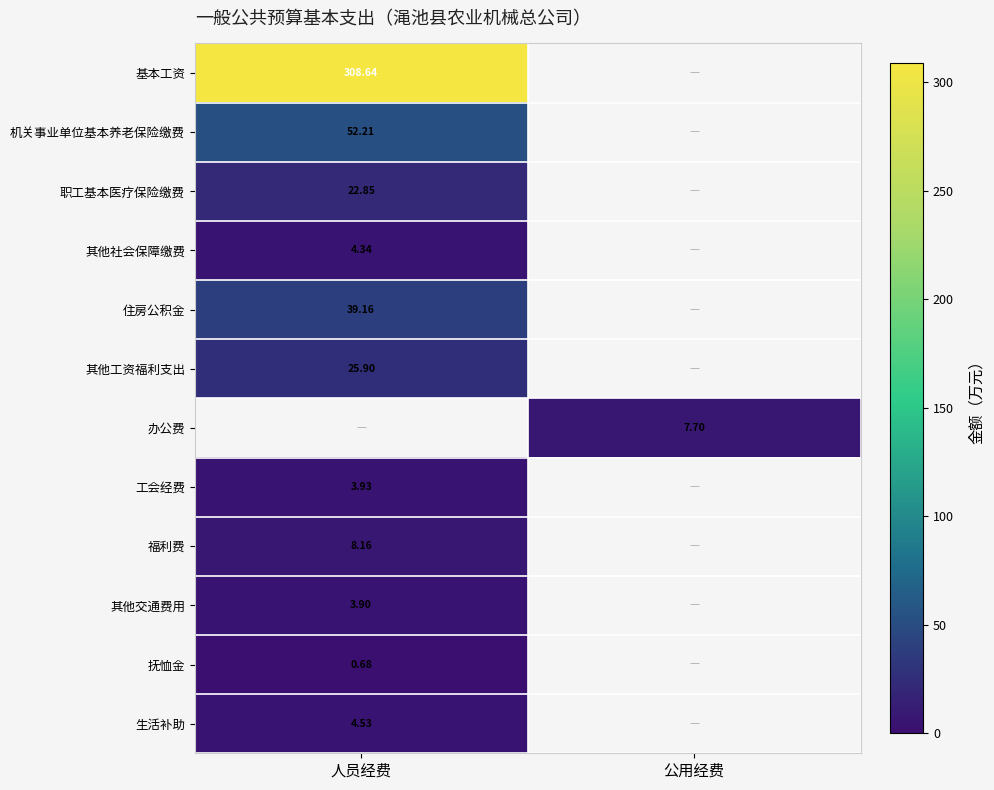

Rank the categories by 抚恤金 value from highest to lowest.

人员经费, 公用经费